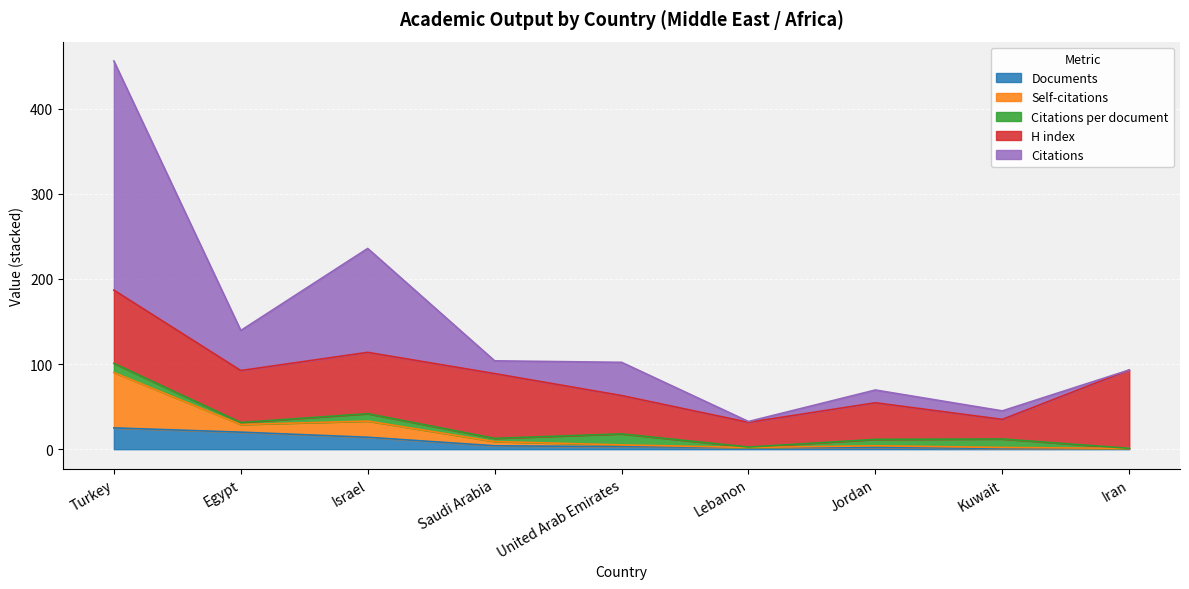

What are all the series names shown in the legend?

Documents, Self-citations, Citations per document, H index, Citations